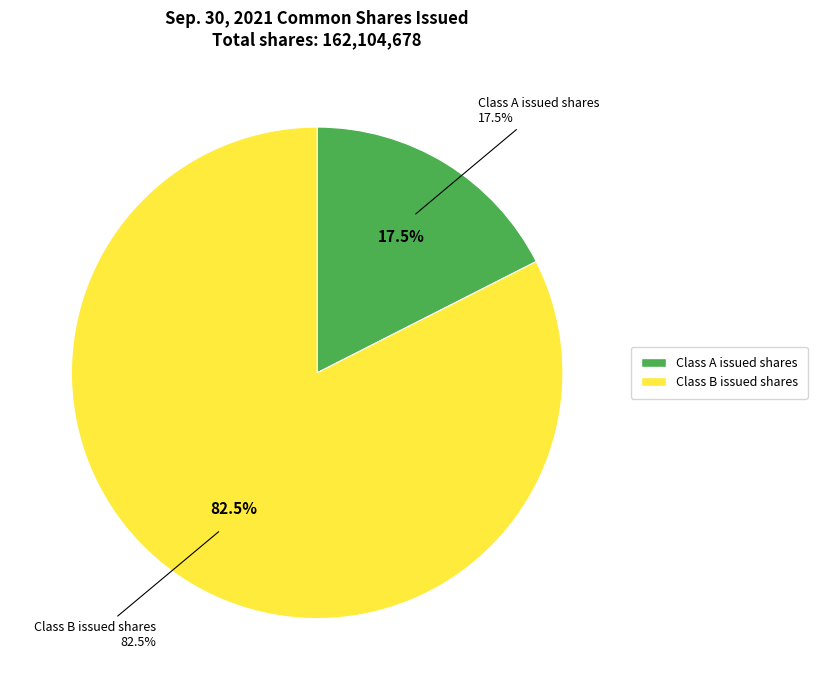

Which category has the biggest portion of the pie?

Class B issued shares